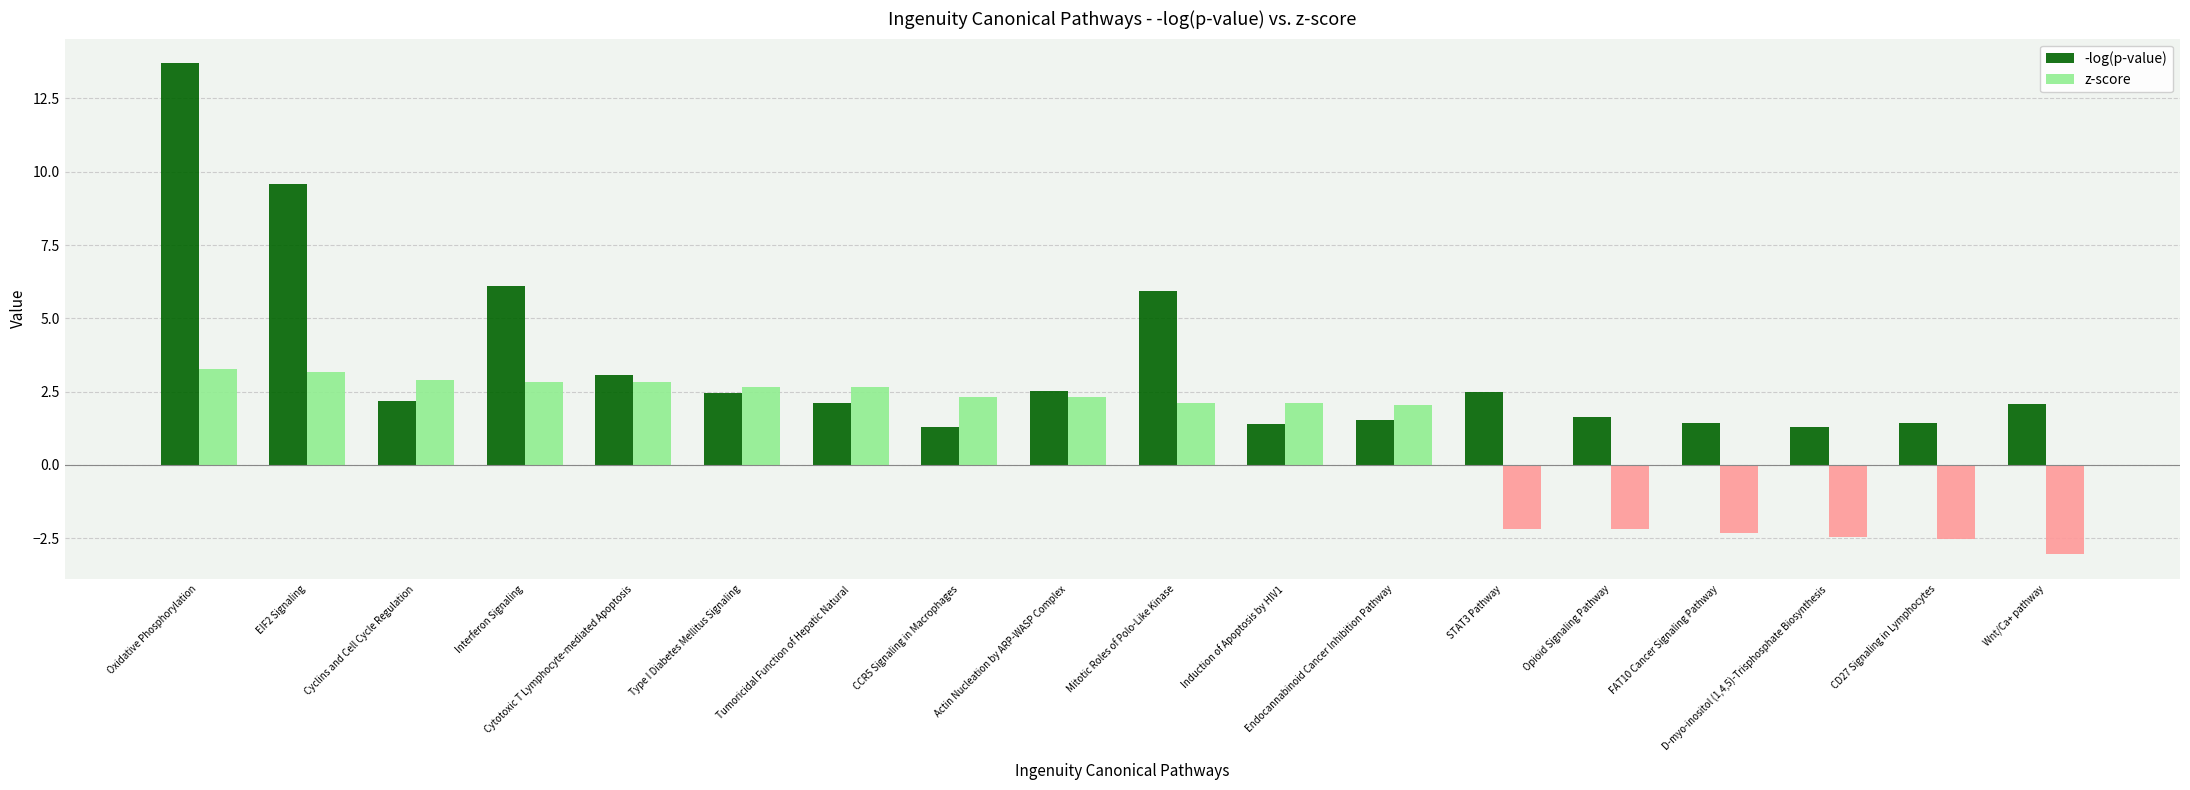

What is the difference between the second highest and minimum values in the -log(p-value) series?

8.3